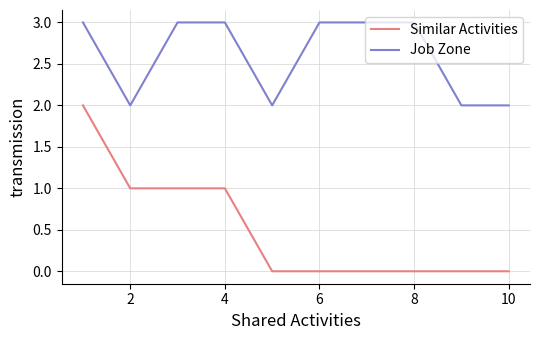

Count the number of categories in the chart.

10